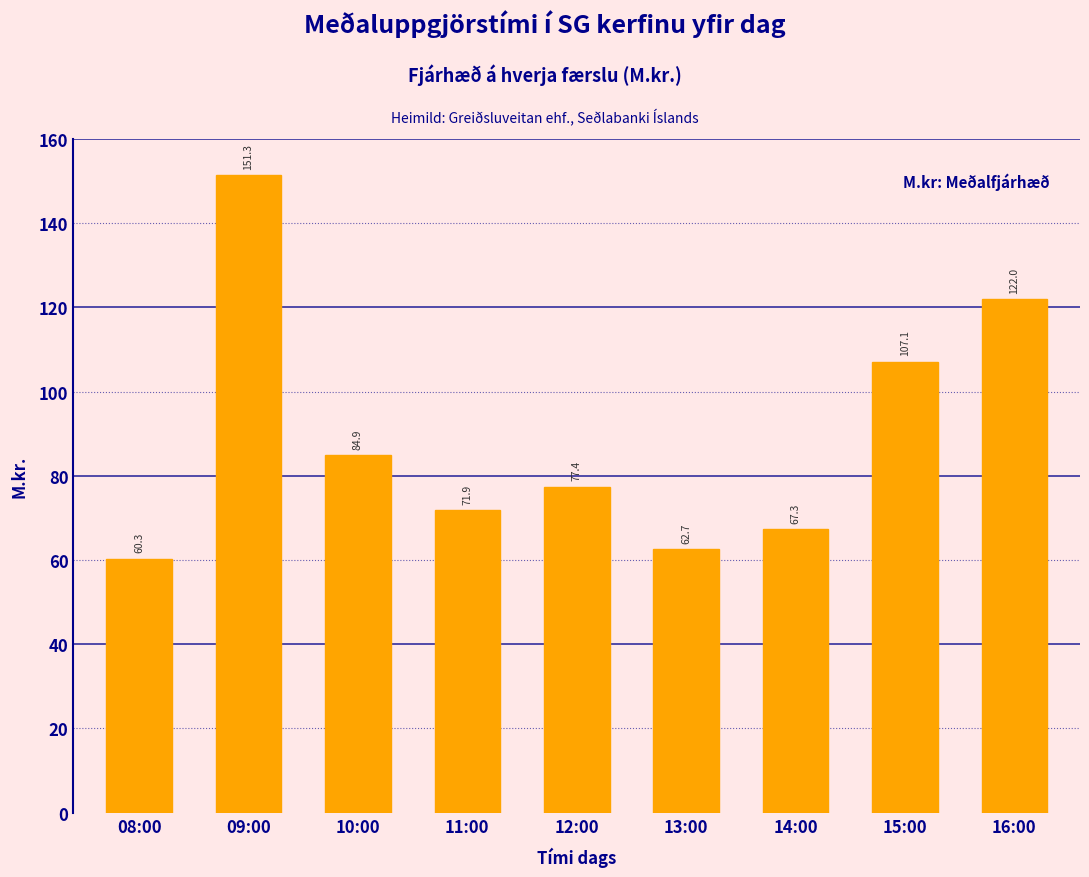

Reading left to right, transcribe all the data shown in this chart.

60.3	151.3	84.9	71.9	77.4	62.7	67.3	107.1	122.0